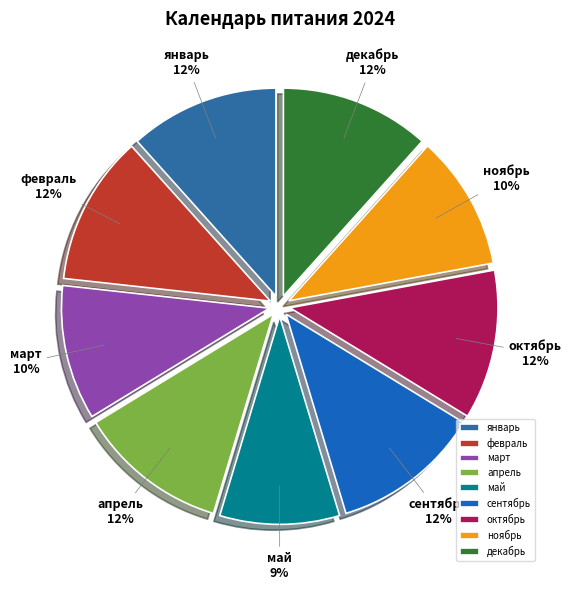

Count the number of slices in the pie.

9